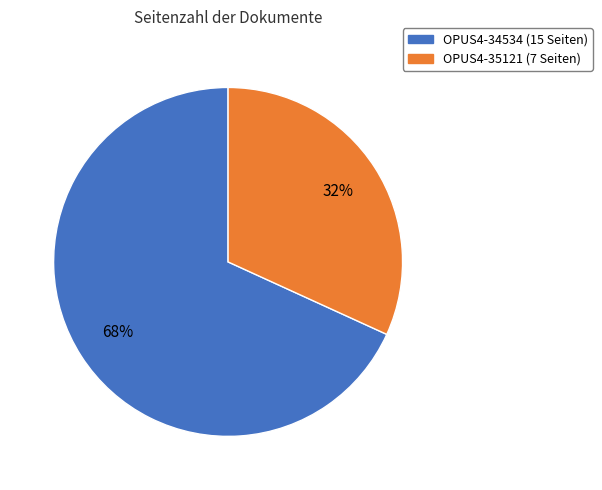

What is the ratio of the value at OPUS4-35121 to the value at OPUS4-34534?

0.5